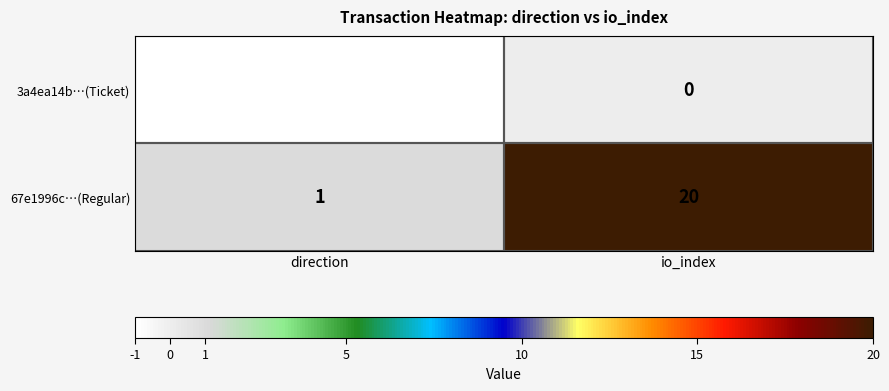

Where is 3a4ea14b…(Ticket) nearest to the value 0?

io_index